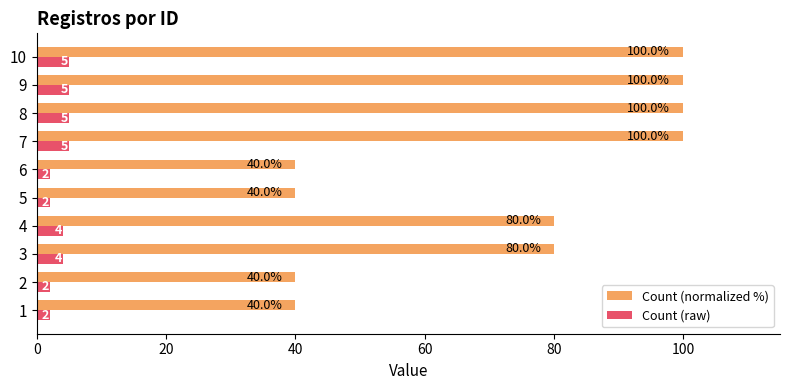

At how many categories does at least one series exceed 62?

6